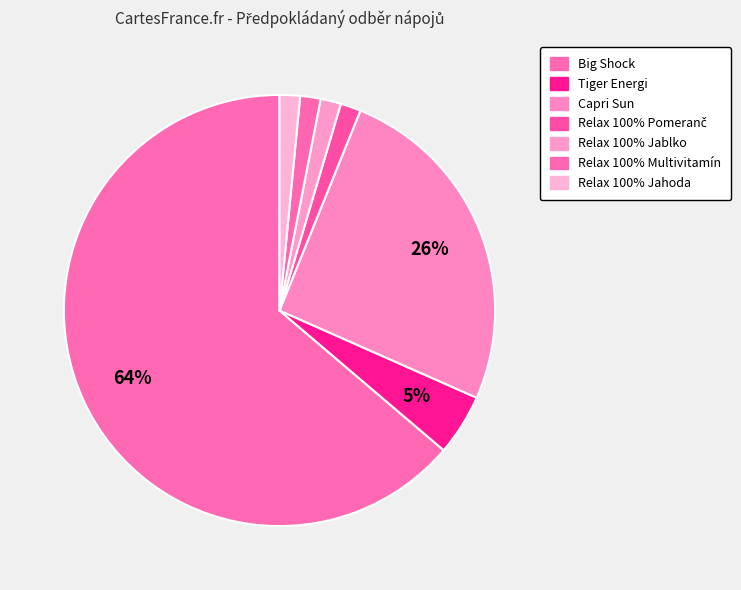

Count the number of slices in the pie.

7